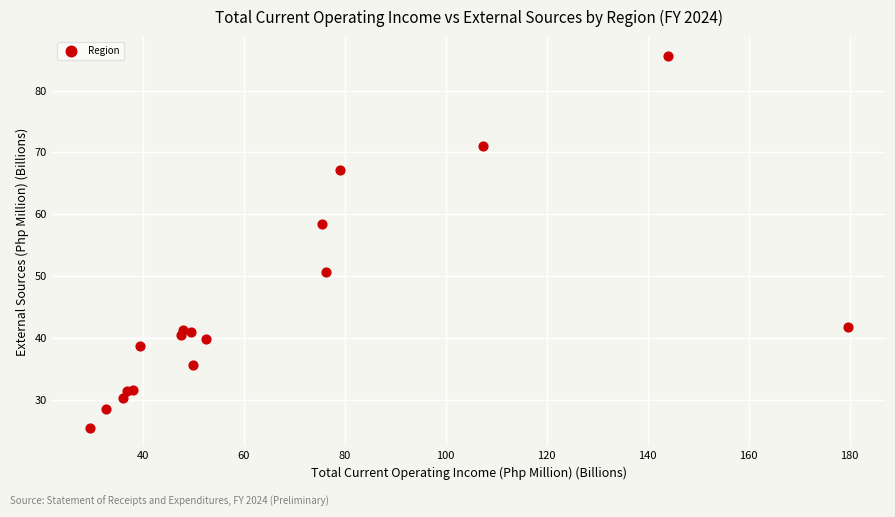

What Y value in the scatter plot is closest to 55?

58.4